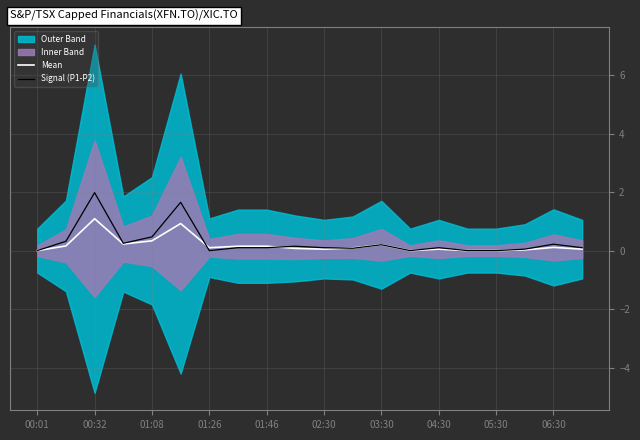

Is this an area chart (filled region under the line)?

No